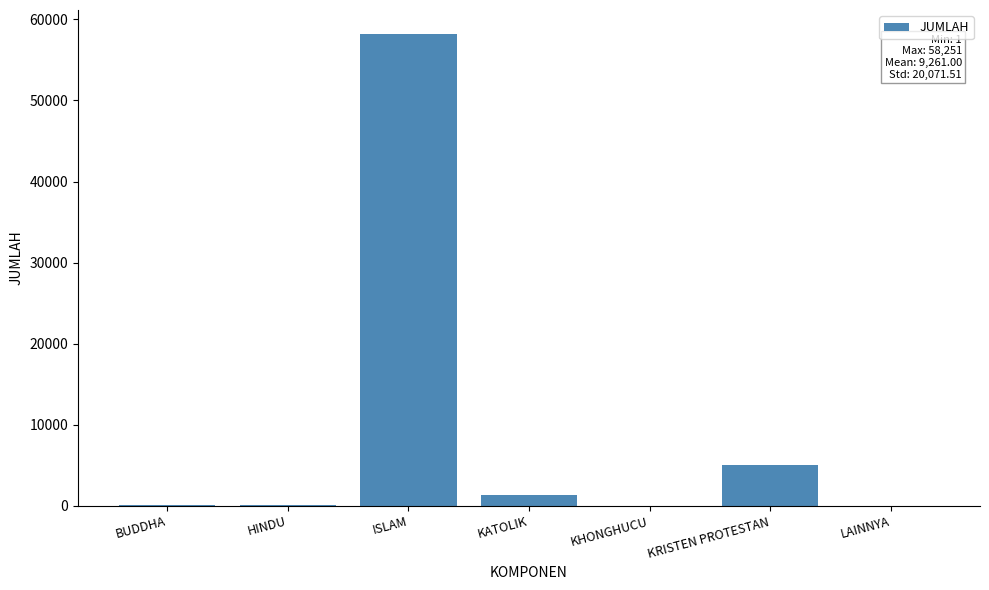

What is the sum of all values?

64827